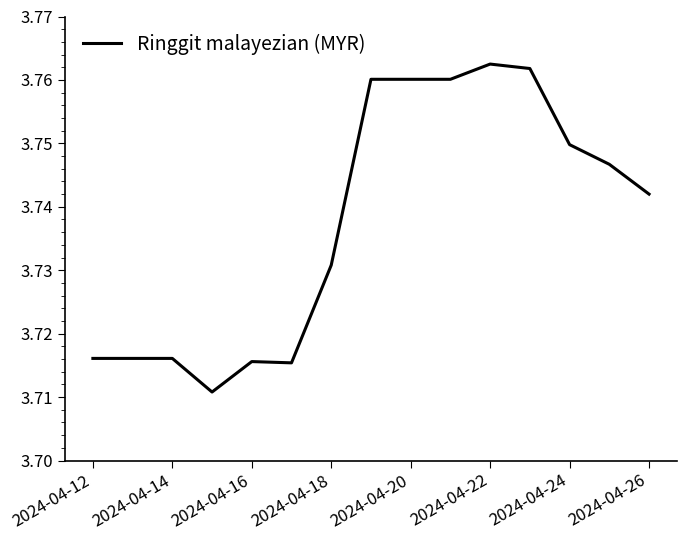

What is the minimum value shown in the chart?

3.7